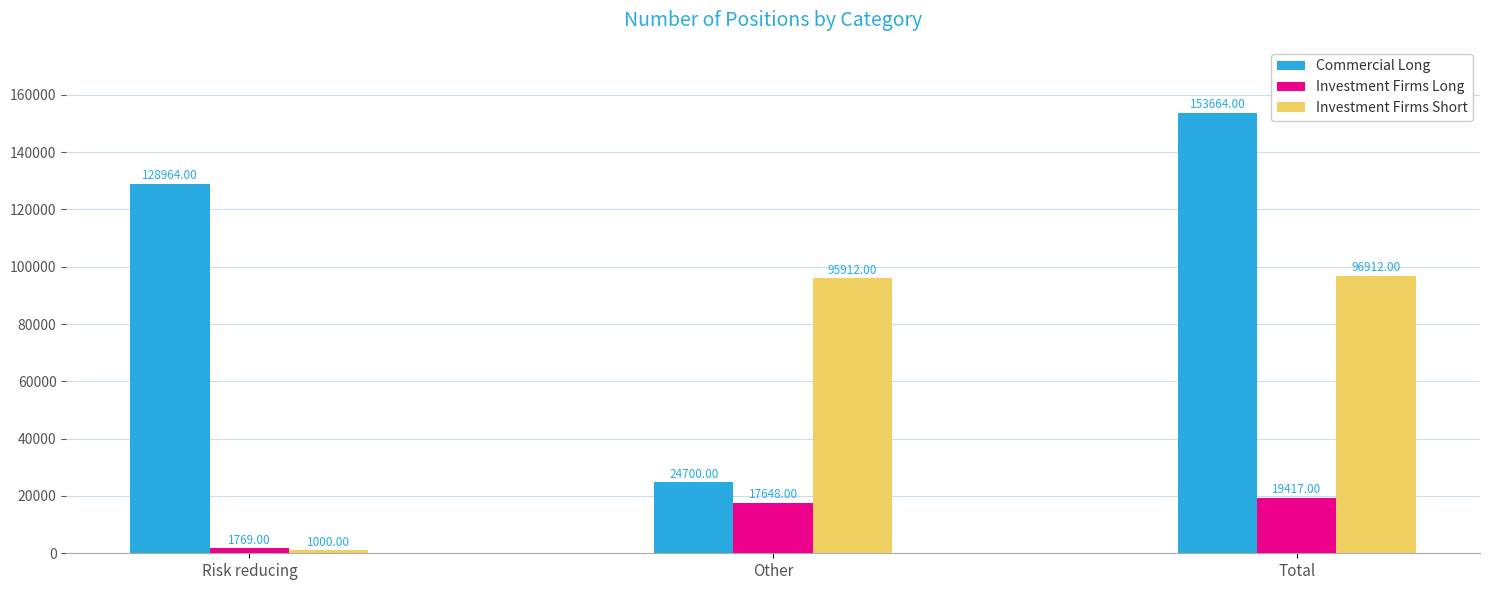

How many groups of bars are there?

3